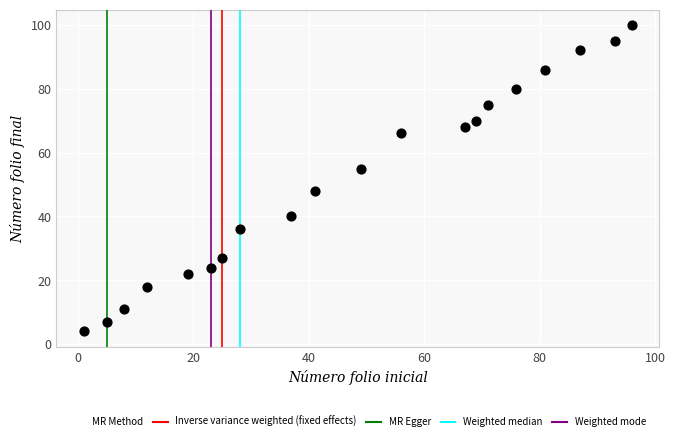

What is the range of Y values (max minus min)?

96